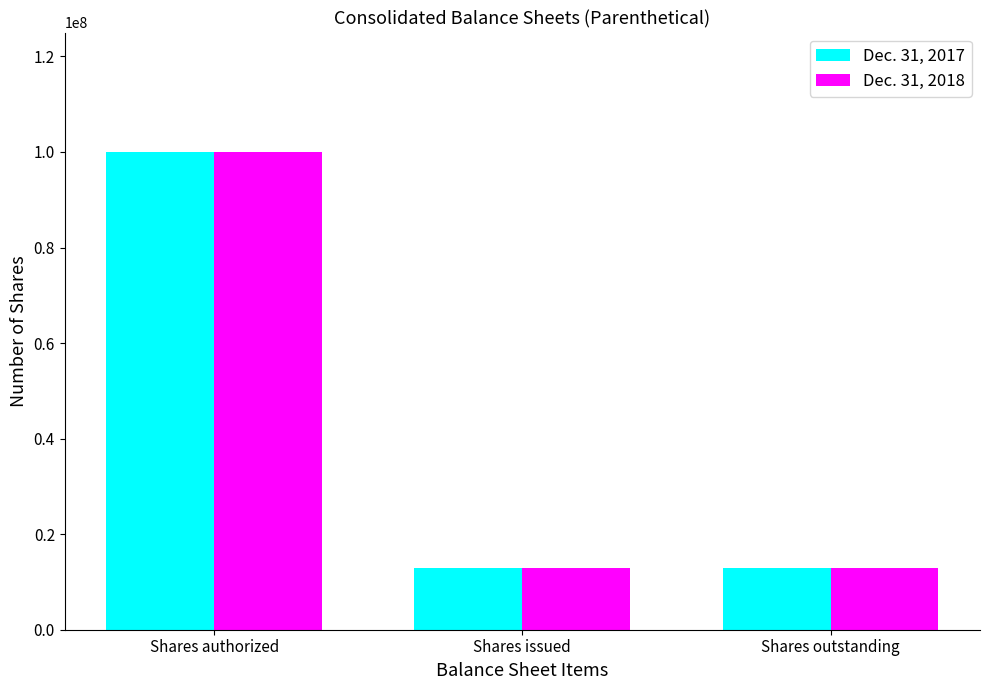

What is the sum of the Dec. 31, 2017 values at Shares authorized and Shares outstanding?

112938128